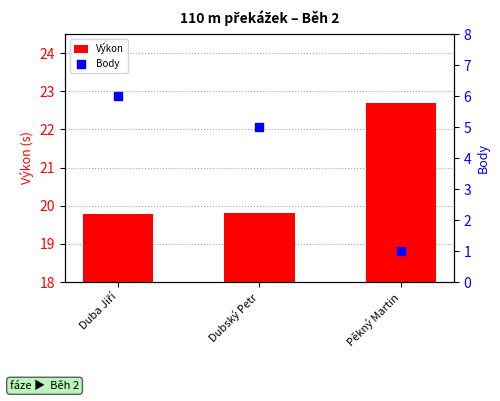

At which category is the sum across all series the highest?

Duba Jiří